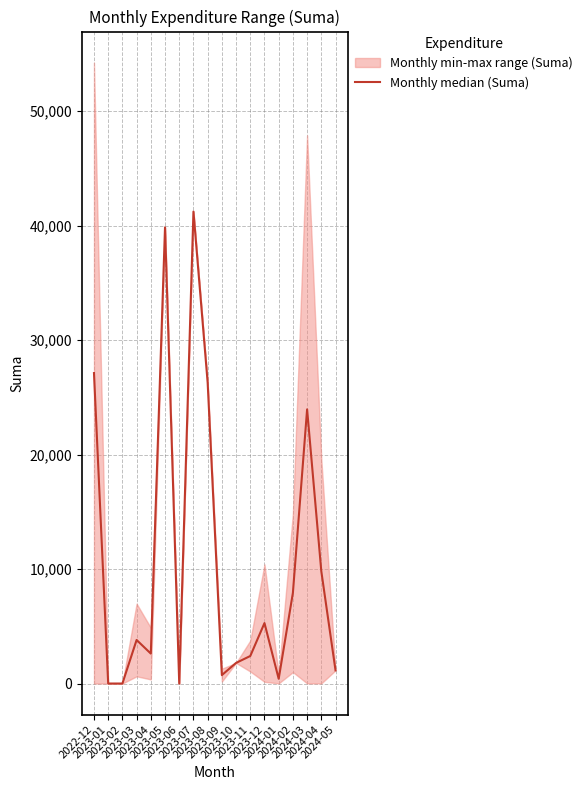

Reading left to right, what are all the values shown in this chart?

2022-12=27115.8	2023-01=0.0	2023-02=0.0	2023-03=3803.9	2023-04=2615.0	2023-05=39840.0	2023-06=0.0	2023-07=41220.0	2023-08=26280.0	2023-09=734.8	2023-10=1800.0	2023-11=2403.2	2023-12=5279.5	2024-01=412.0	2024-02=7916.0	2024-03=23946.4	2024-04=9800.4	2024-05=1150.0